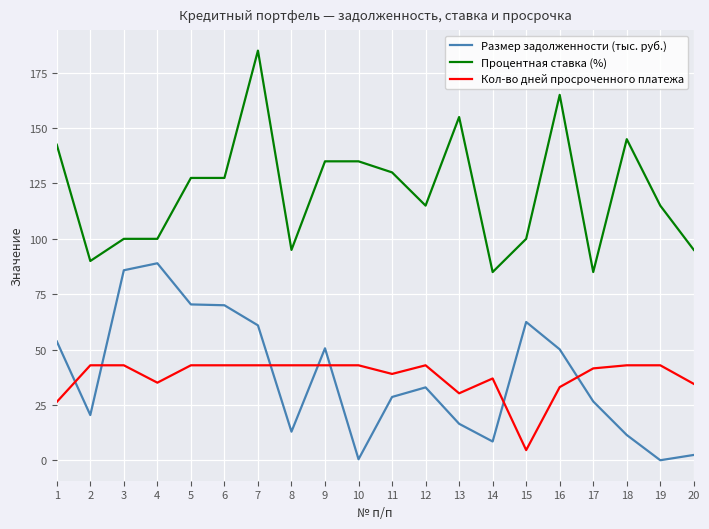

Which series has the largest range (max minus min)?

Процентная ставка (%)